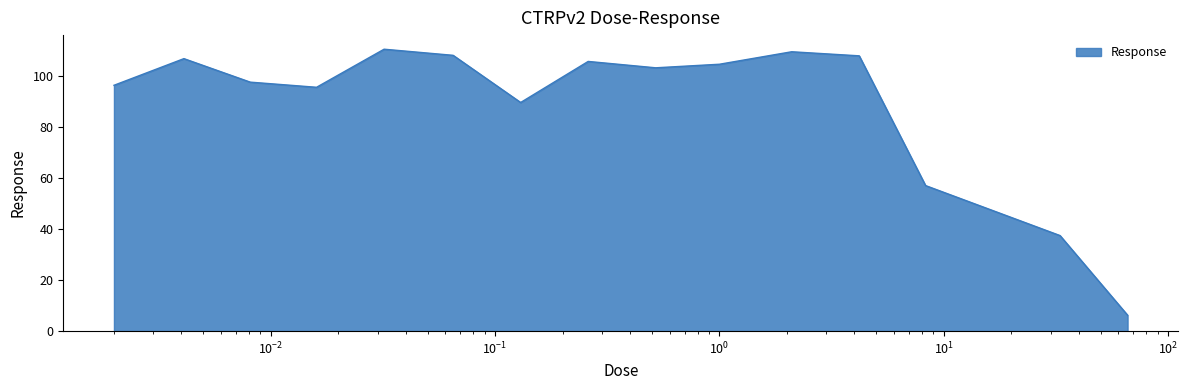

What is the average value?

89.2